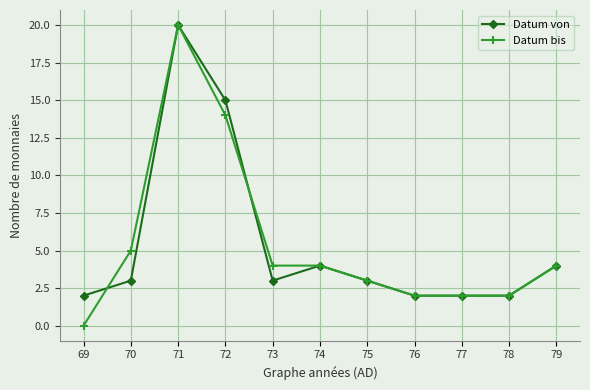

Reading left to right, extract all data points from this chart.

Datum von: 2	3	20	15	3	4	3	2	2	2	4
Datum bis: 0	5	20	14	4	4	3	2	2	2	4